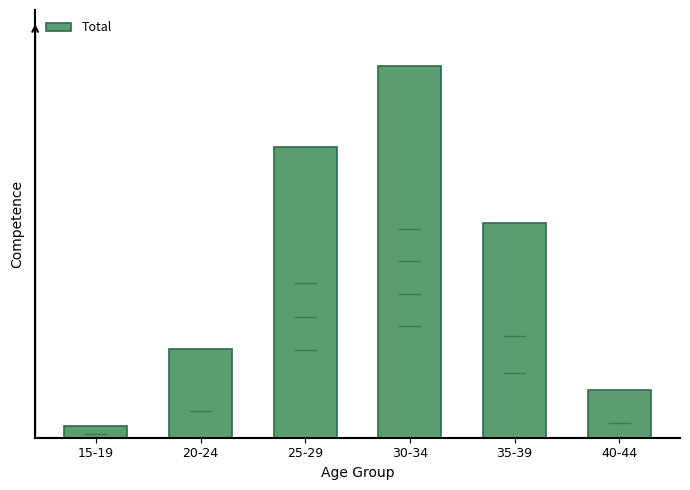

What is the label of the 2nd bar from the left?

20-24